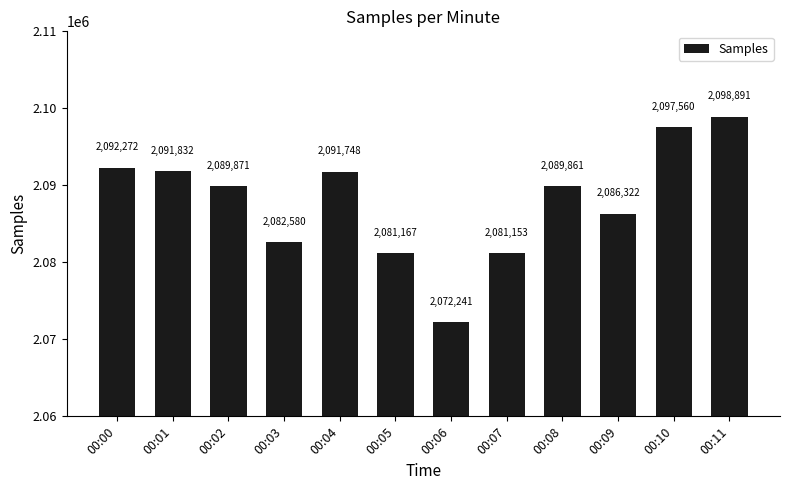

What is the sum of all values?

25055498